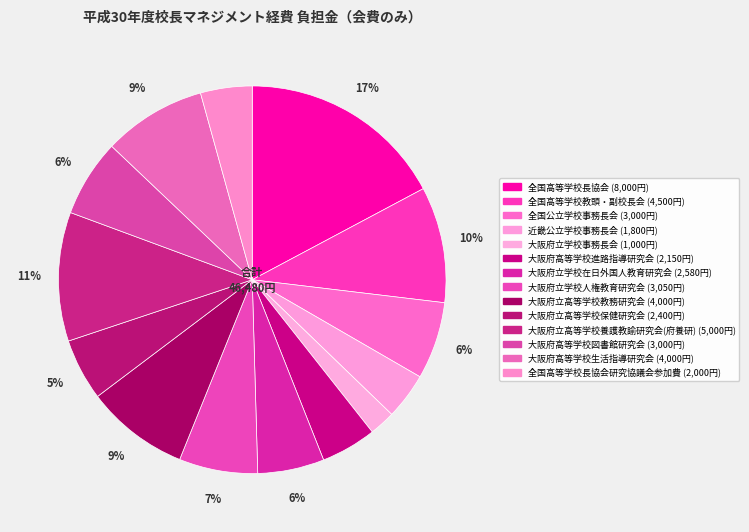

Count the number of slices in the pie.

14